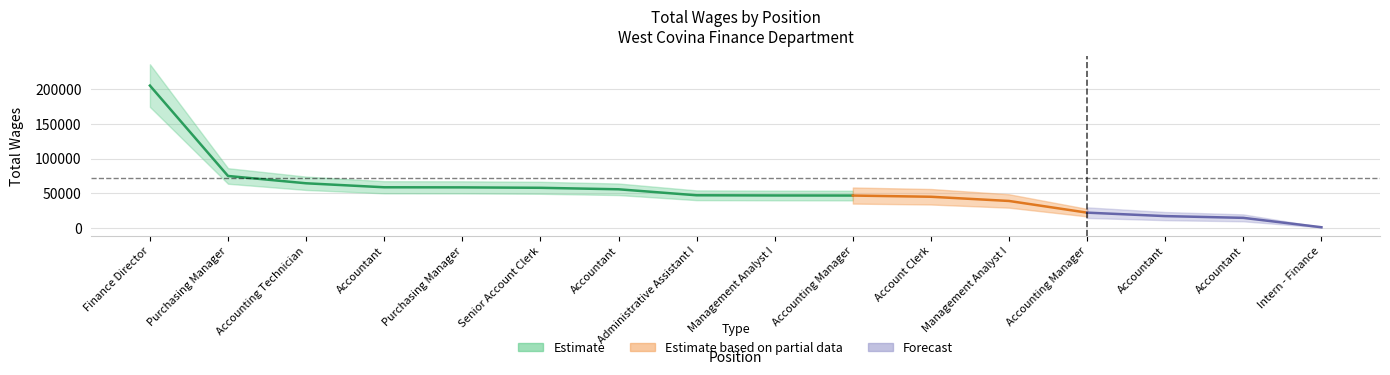

What value does the data have at Accounting Technician?

64215